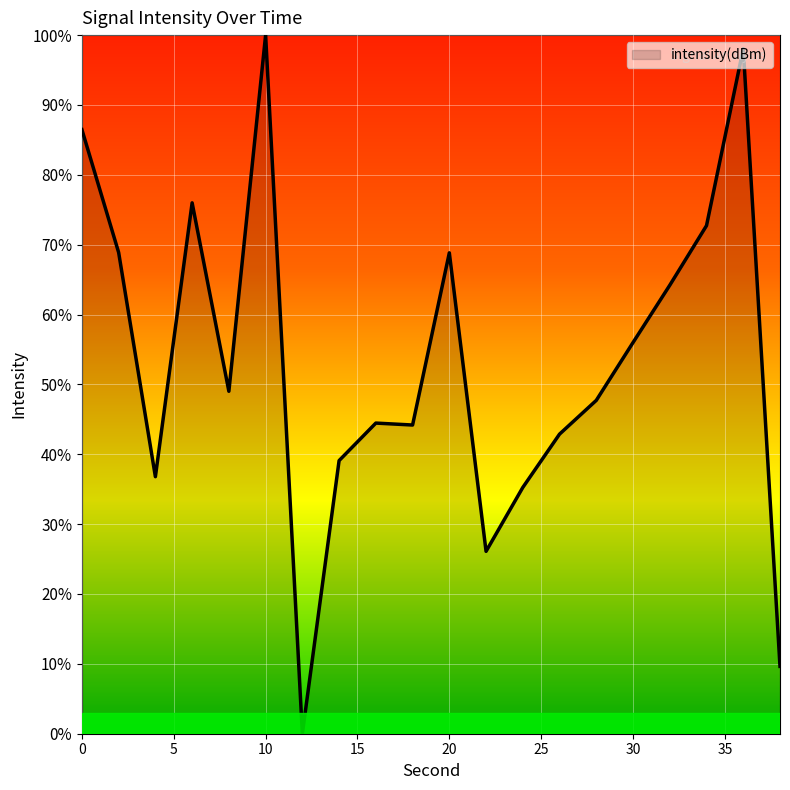

What is the difference between the maximum and minimum values?

100.0